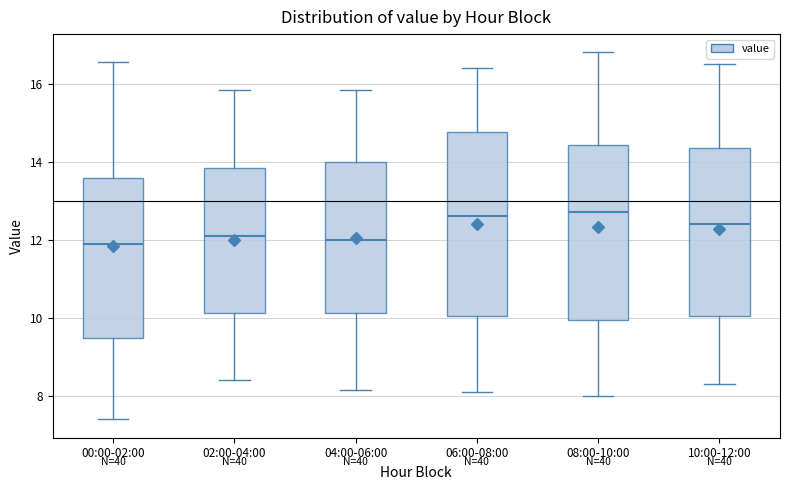

Where does the upper whisker of the box for 08:00-10:00 end on the y-axis? The values are not printed on the chart, so give them approximately, as read against the axis.

16.8